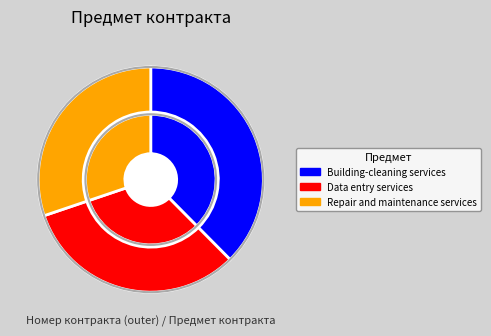

To the nearest percent, what percentage of the pie is Building-cleaning services?

38%